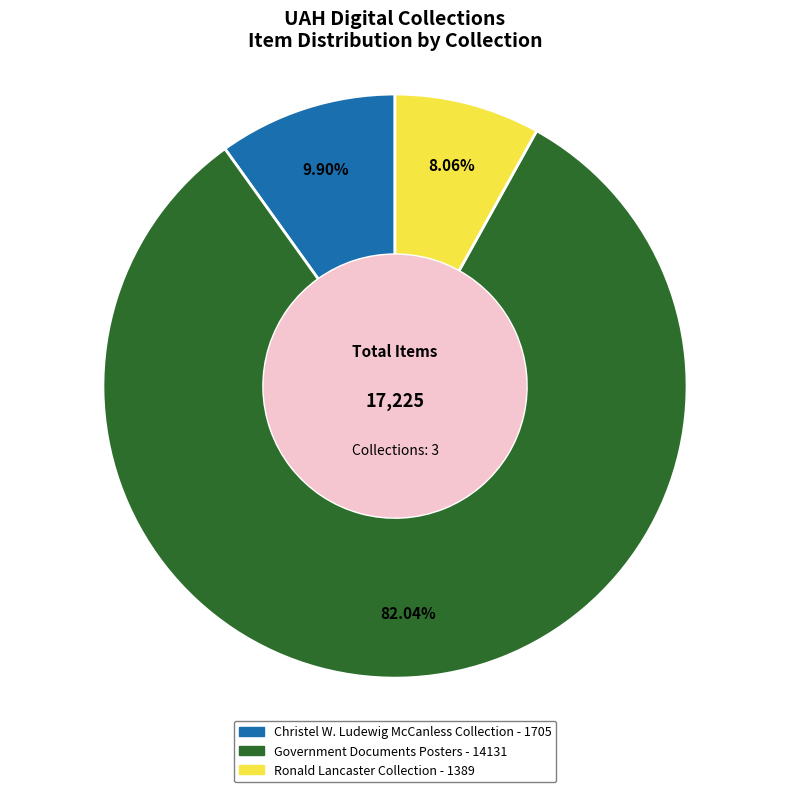

How many segments does this pie chart have?

3